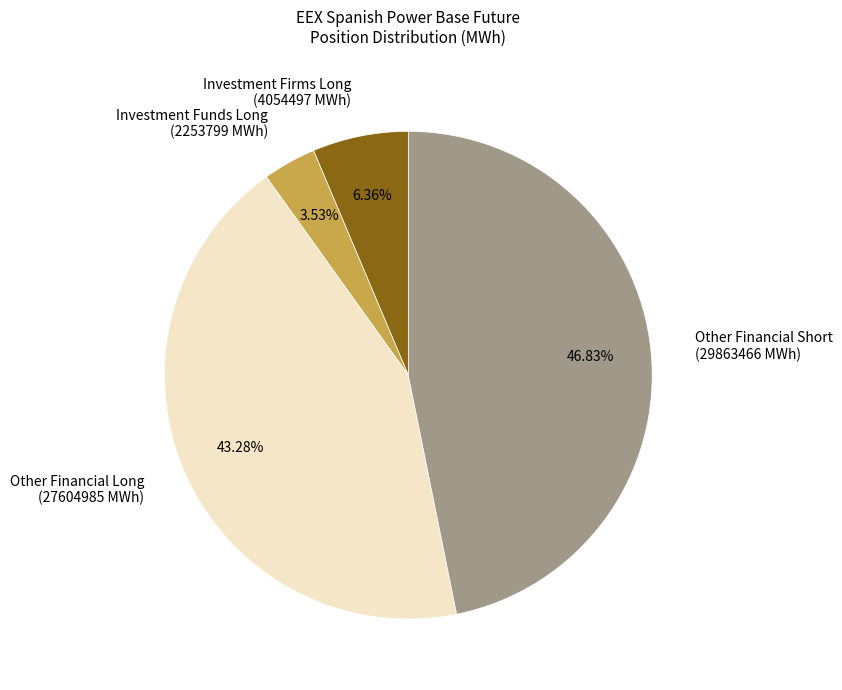

To the nearest percent, what is the average slice percentage?

25%